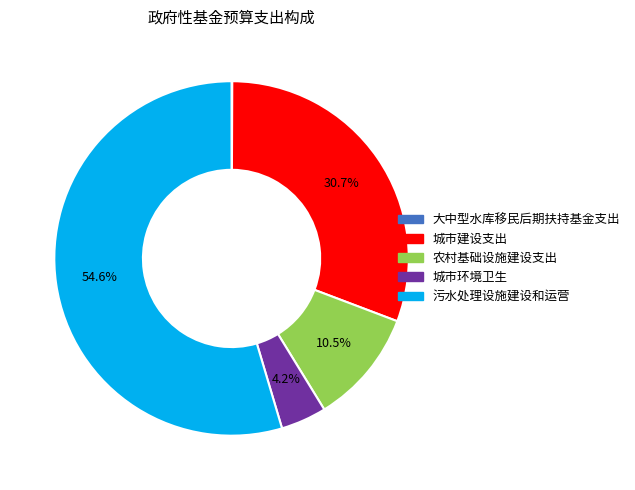

Which slice is the largest?

污水处理设施建设和运营